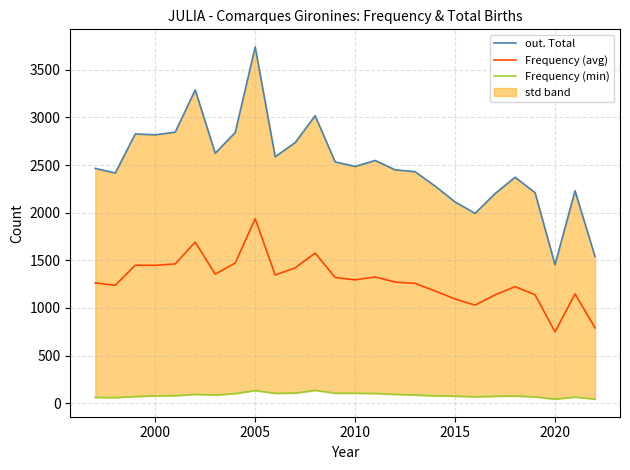

Which category has the highest value in the Frequency (avg) series?

2005